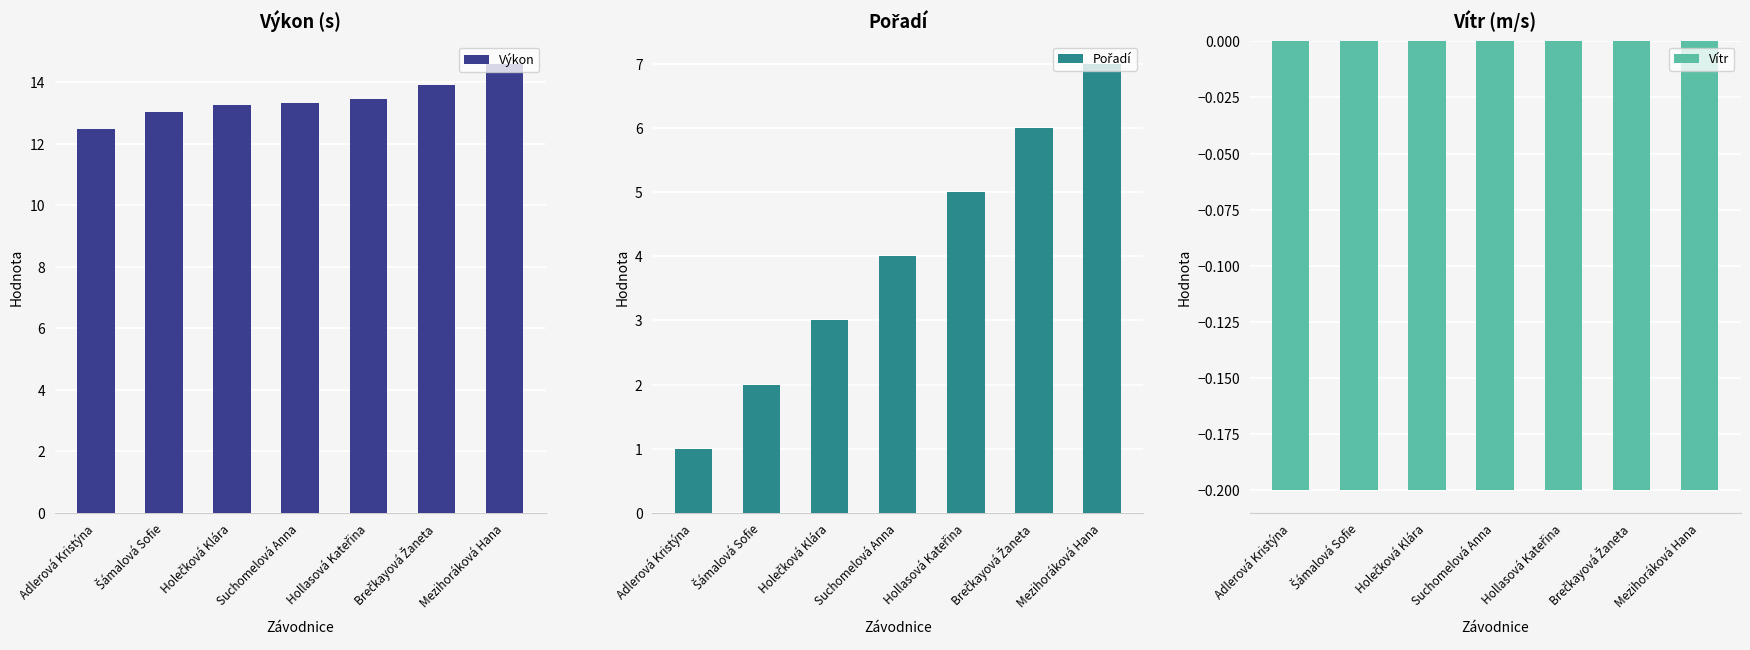

Which category has the lowest value in the Pořadí series?

Adlerová Kristýna